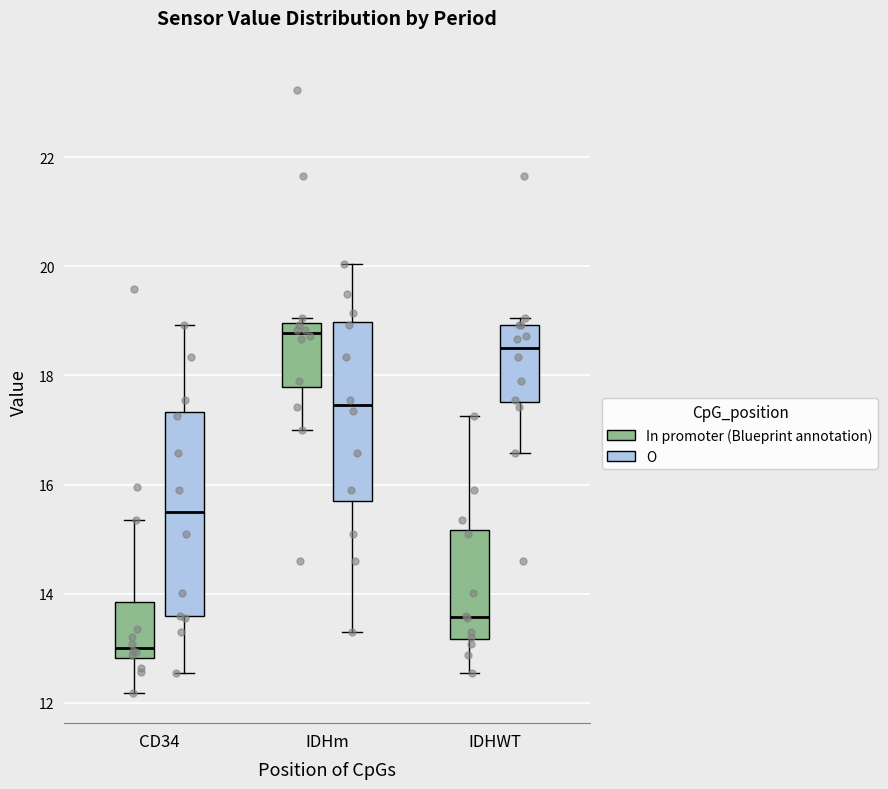

Reading left to right, transcribe this box plot: for each box, give where its median line is, the range the box spans, and where its two whiskers end, as read against the y-axis. The values are not printed on the chart, so give them approximately, as read against the axis.

CD34 (In promoter (Blueprint annotation)): median 13.0, box 12.8 to 13.8, whiskers 12.2 to 15.4
CD34 (O): median 15.6, box 13.6 to 17.4, whiskers 12.6 to 19.0
IDHm (In promoter (Blueprint annotation)): median 18.8, box 17.8 to 19.0, whiskers 17.0 to 19.0 (just above the box's upper edge)
IDHm (O): median 17.4, box 15.8 to 19.0, whiskers 13.4 to 20.0
IDHWT (In promoter (Blueprint annotation)): median 13.6, box 13.2 to 15.2, whiskers 12.6 to 17.2
IDHWT (O): median 18.6, box 17.6 to 19.0, whiskers 16.6 to 19.0 (just above the box's upper edge)